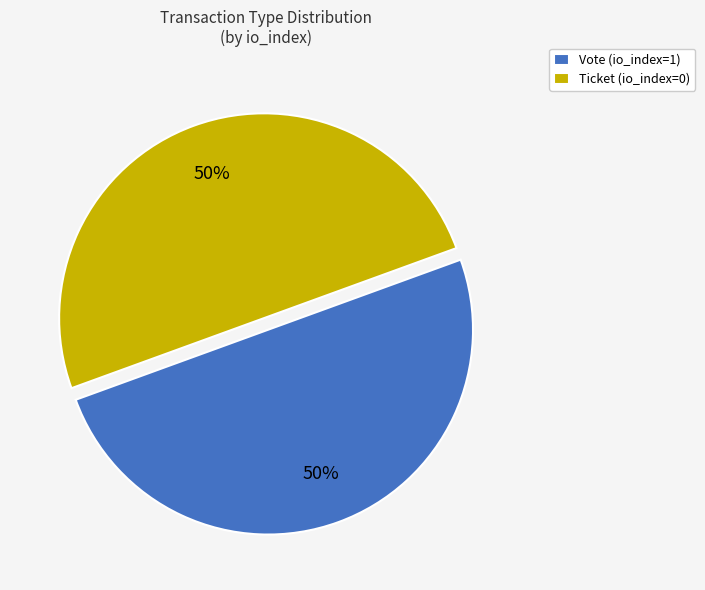

To the nearest percent, what is the difference between the Vote (io_index=1) and Ticket (io_index=0) slice percentages?

0%